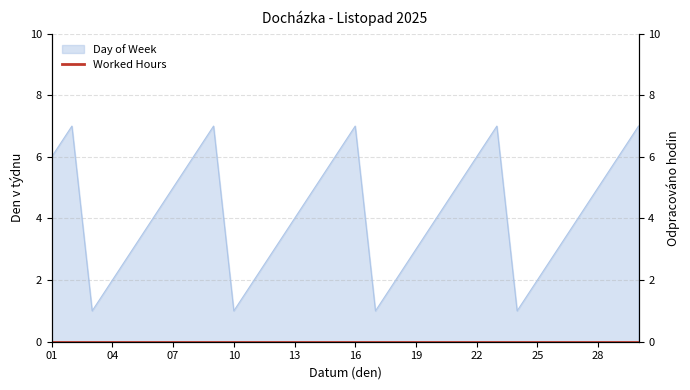

Does the chart display data point markers on the line(s)?

No